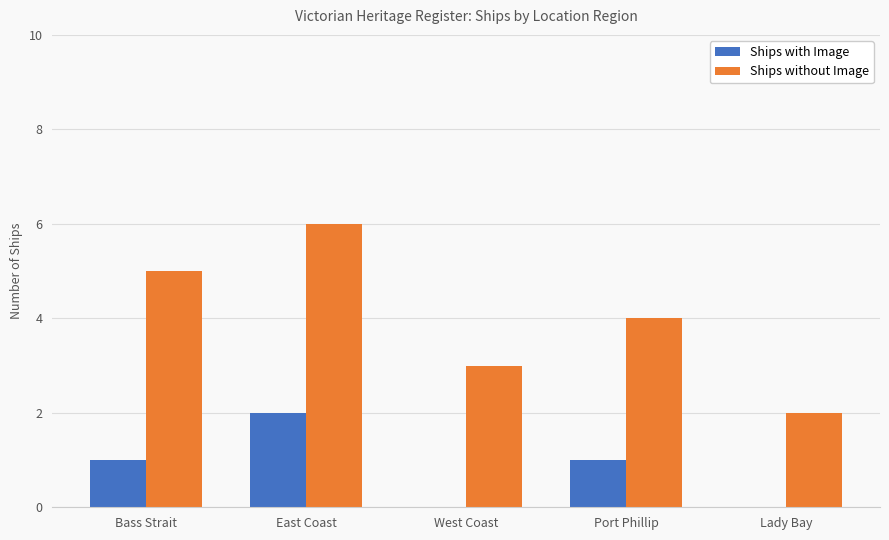

At which category does the chart reach its peak across all series?

East Coast